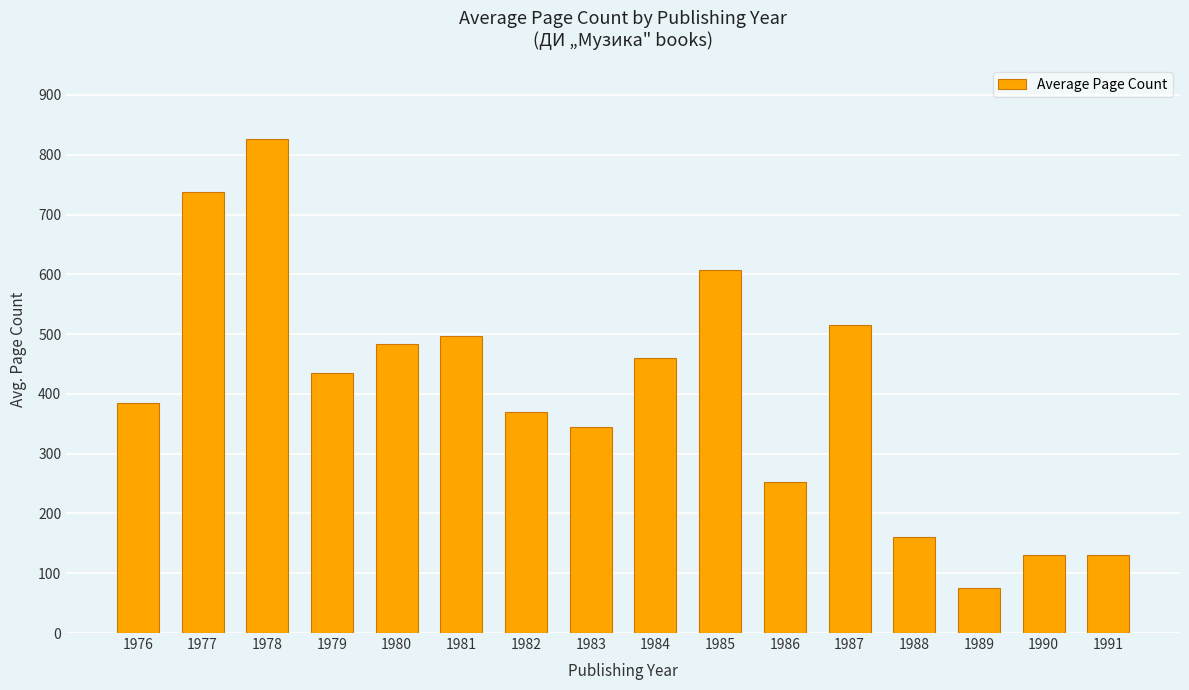

At which category does the chart reach its peak across all series?

1978